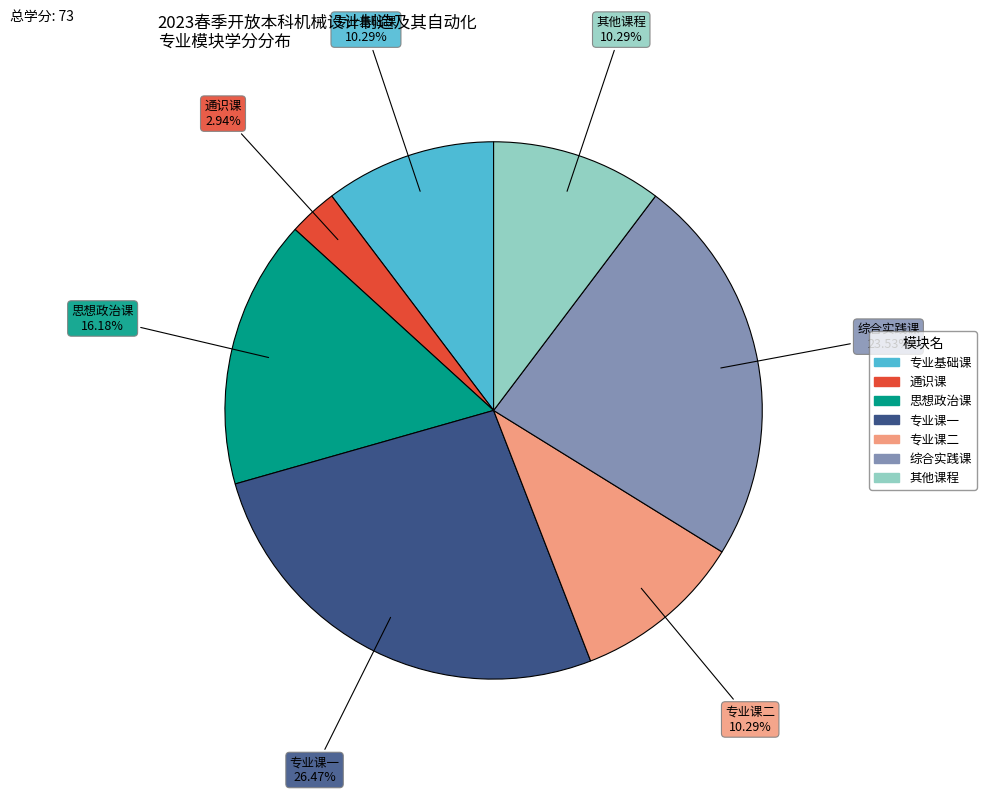

To the nearest percent, what is the difference between the largest and smallest slice percentages?

24%